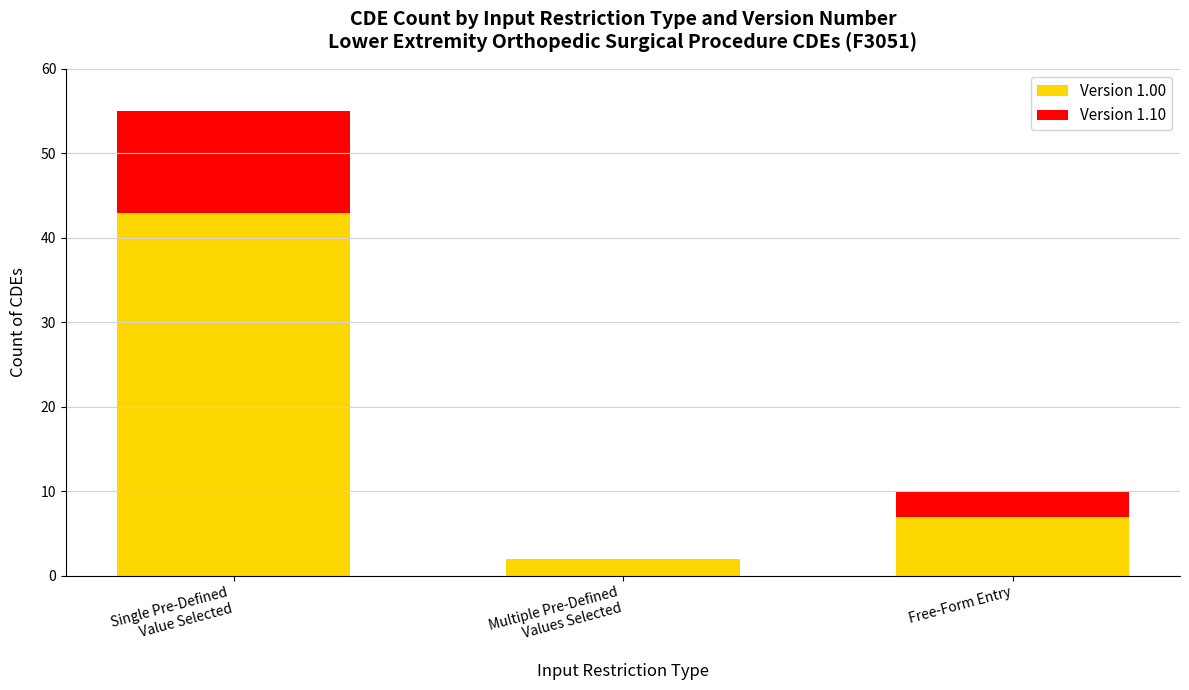

At which label is Version 1.00 closest to 22?

Free-Form Entry